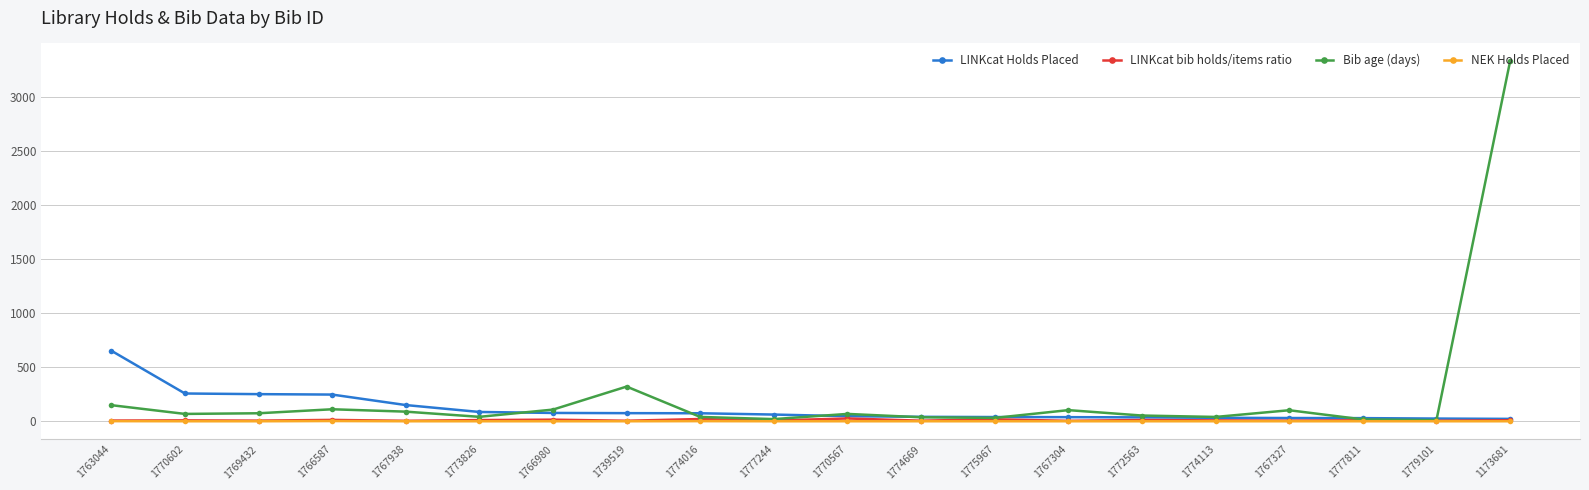

True or false: LINKcat Holds Placed has a value of 48.0 at 1770567.

True